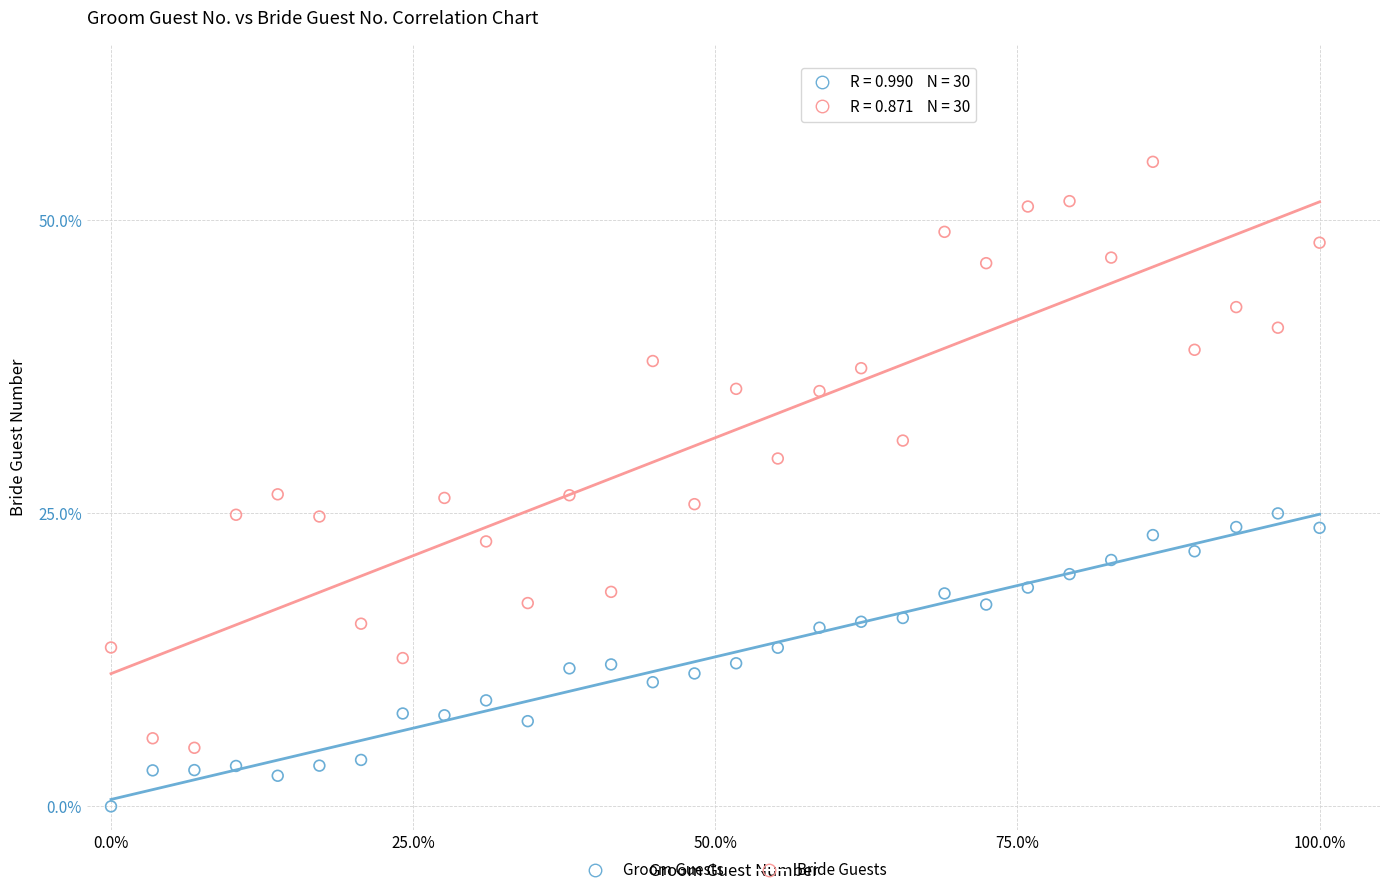

Which series contains the highest Y value?

Bride Guests